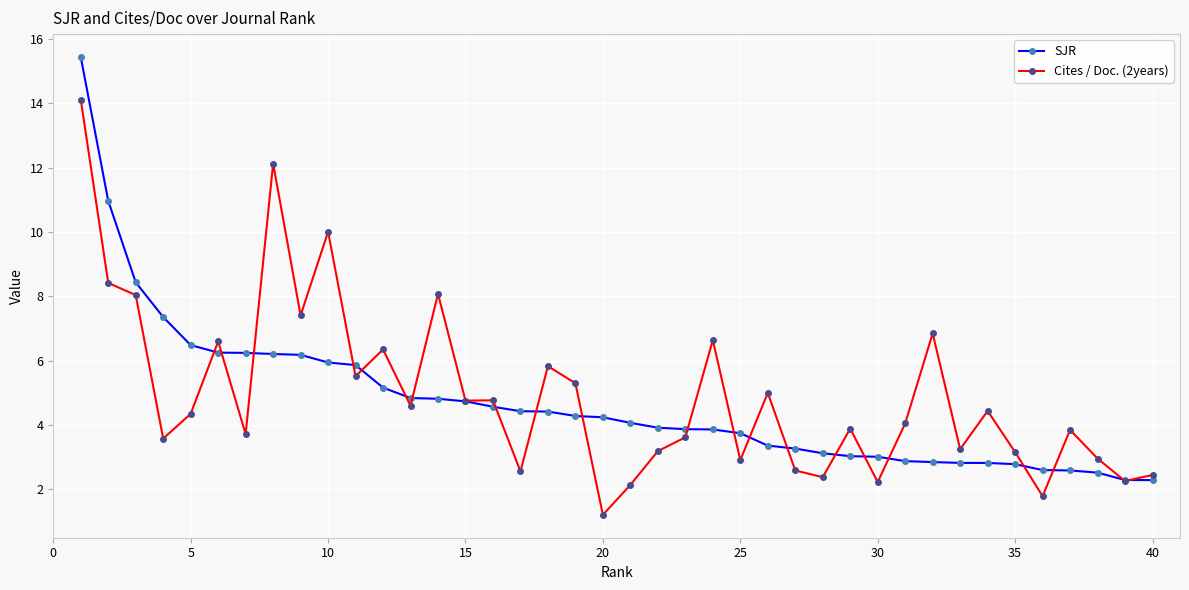

True or false: Cites / Doc. (2years) has more than 2 points higher than both neighbors.

True